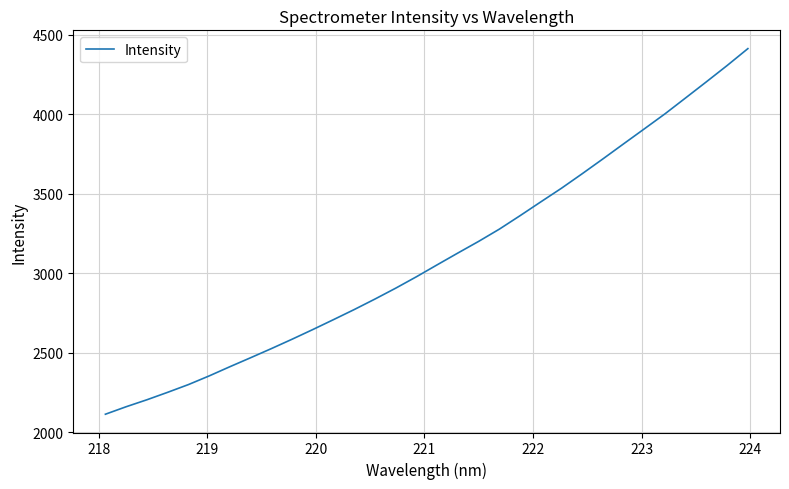

What is the maximum value shown in the chart?

4413.4